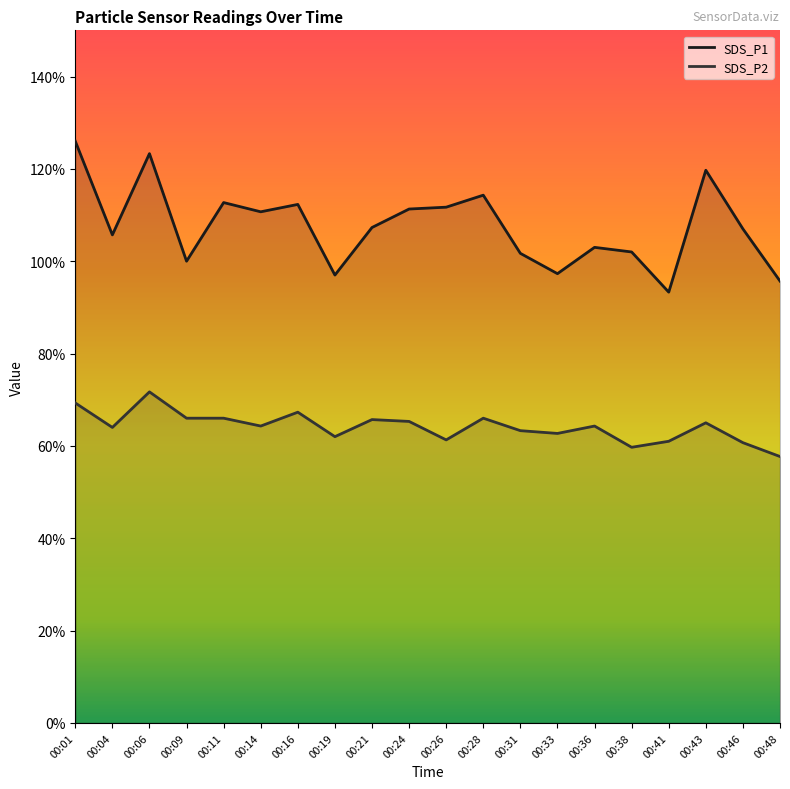

Which series has the largest total across all categories?

SDS_P1